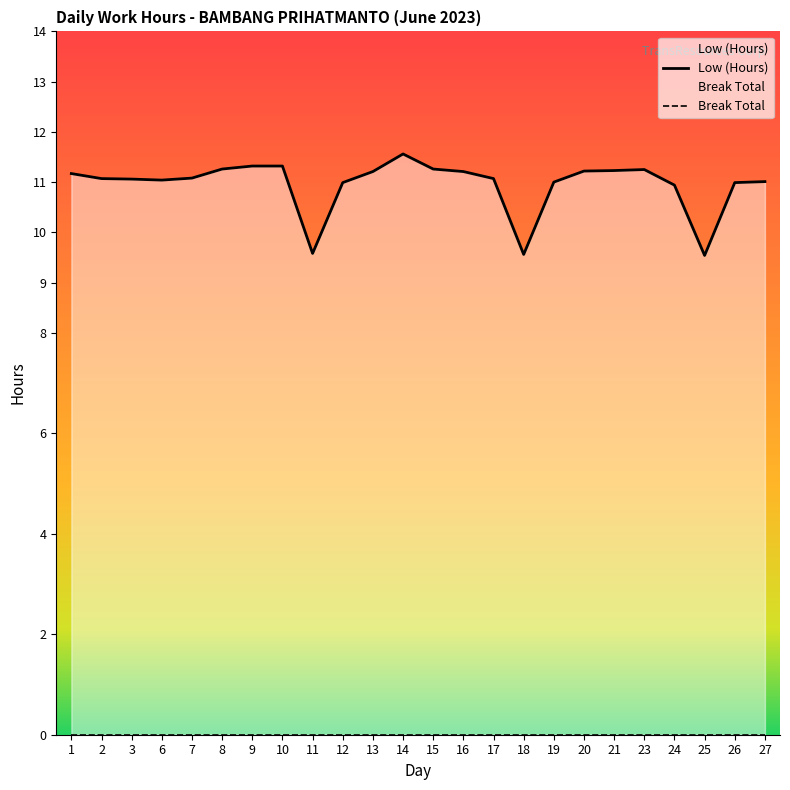

Reading left to right, list all the values displayed in this chart.

11.2	11.1	11.1	11.0	11.1	11.3	11.3	11.3	9.6	11.0	11.2	11.6	11.3	11.2	11.1	9.6	11.0	11.2	11.2	11.2	10.9	9.5	11.0	11.0